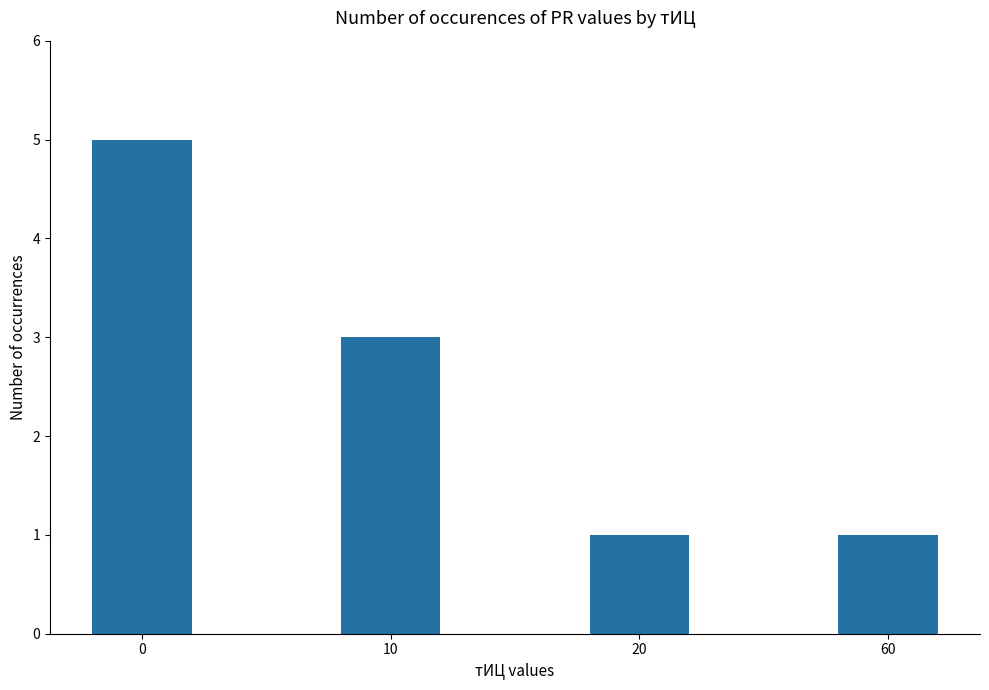

What is the value of the 4th bar from the left?

1